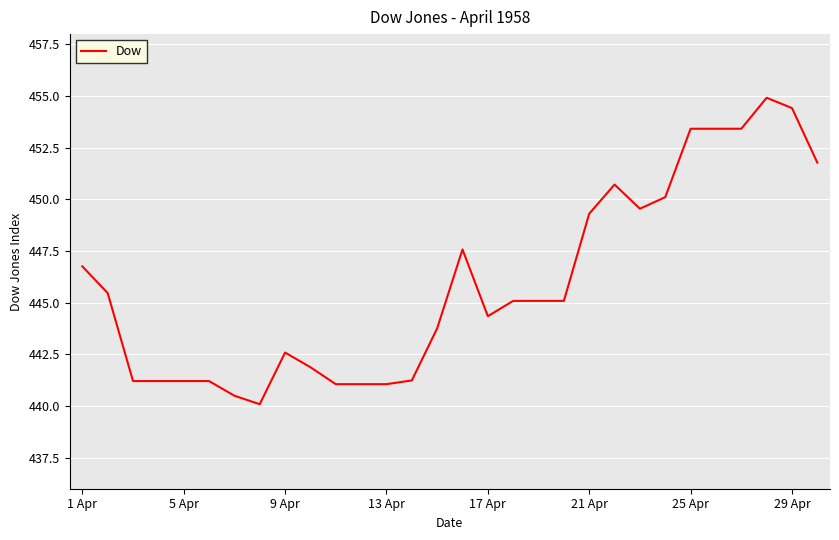

What is the maximum value shown in the chart?

454.9